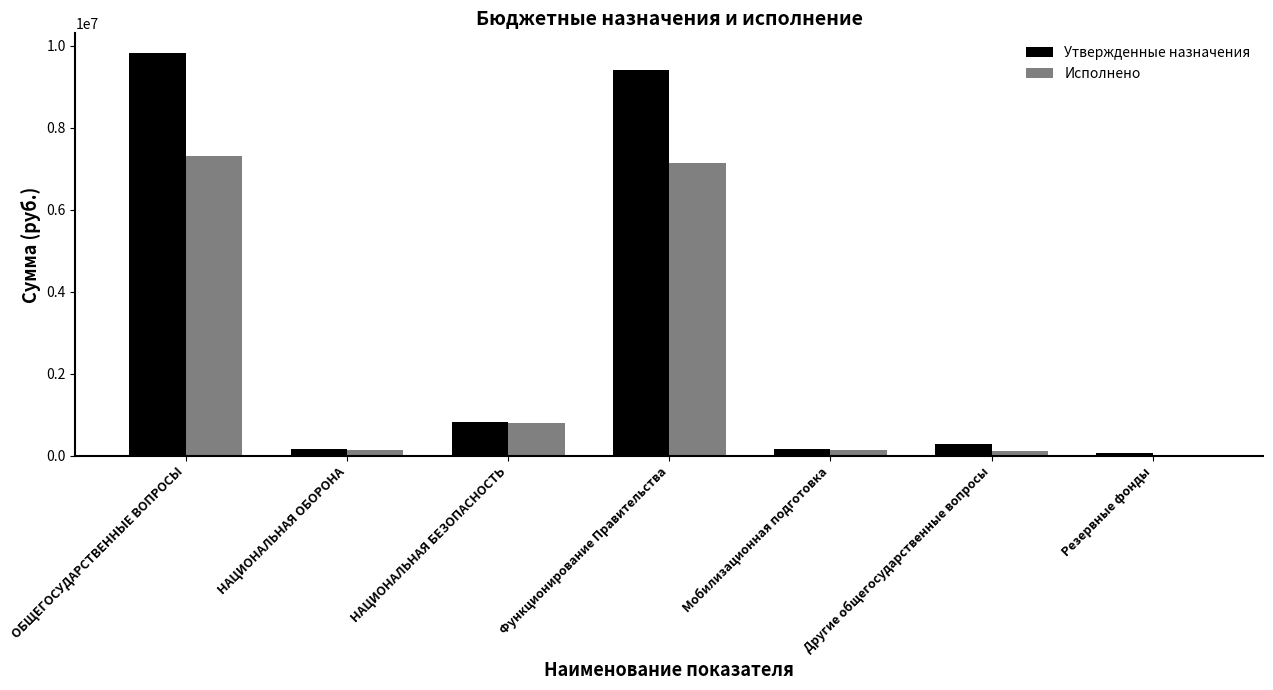

Between Функционирование Правительства and Мобилизационная подготовка, which series saw the biggest shift?

Утвержденные назначения